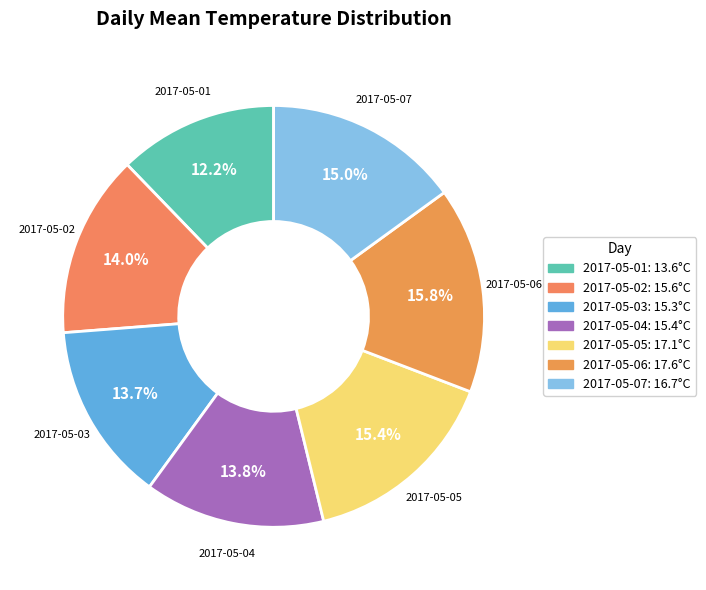

Does 2017-05-01 represent more than half of the total?

No